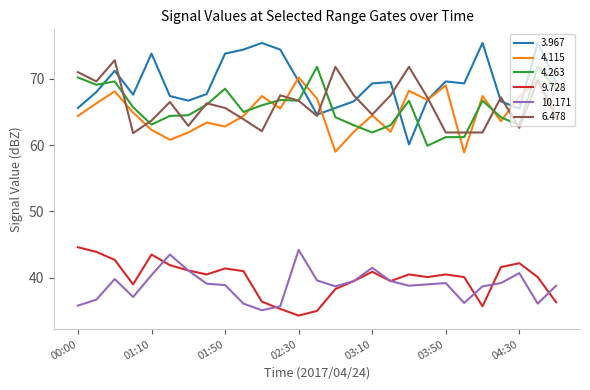

What is the lowest value of the 3.967 series?

60.1